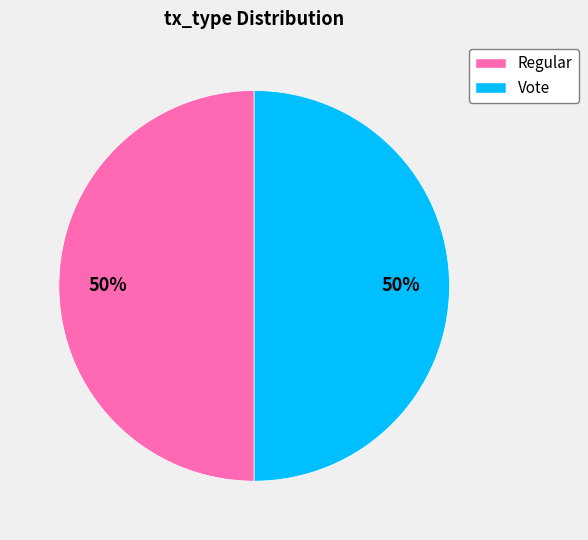

What is the ratio of the value at Regular to the value at Vote?

1.0